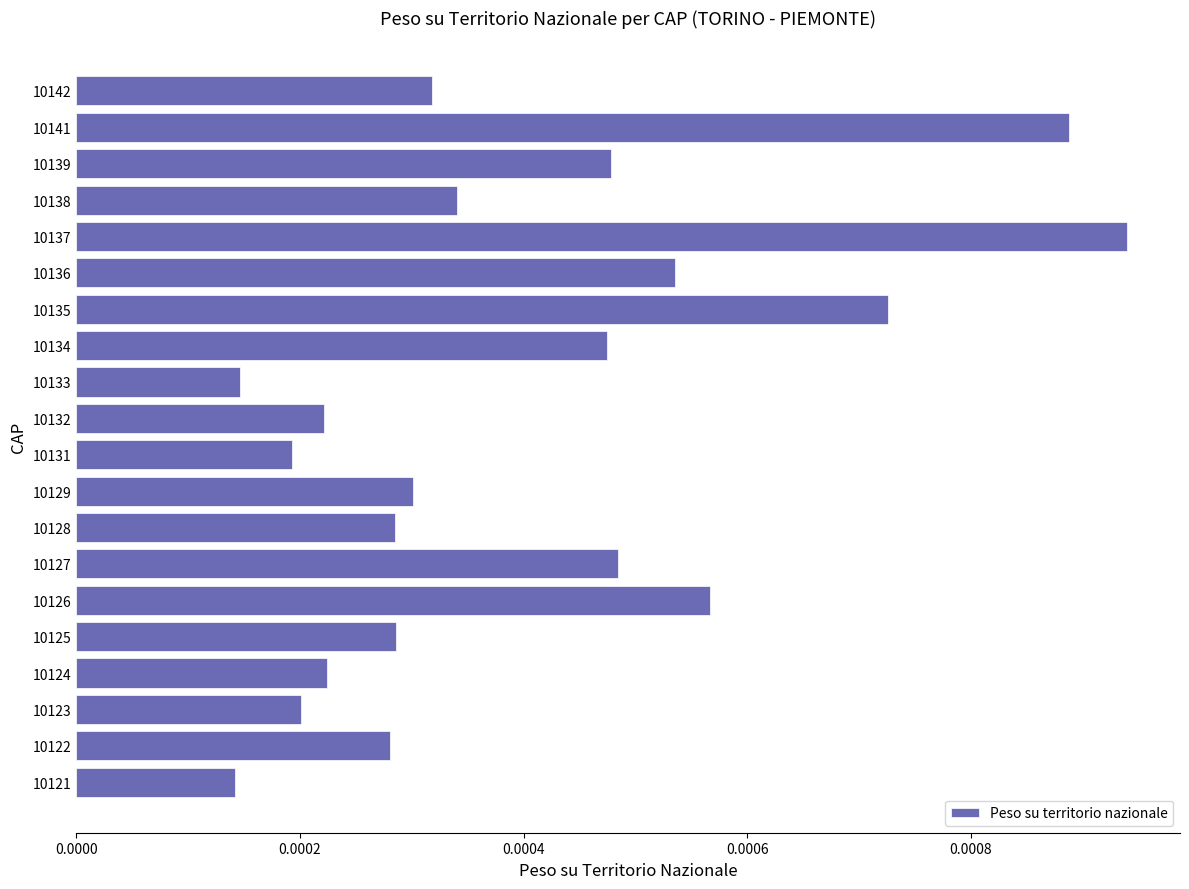

Between 10139 and 10125, which is larger?

10139